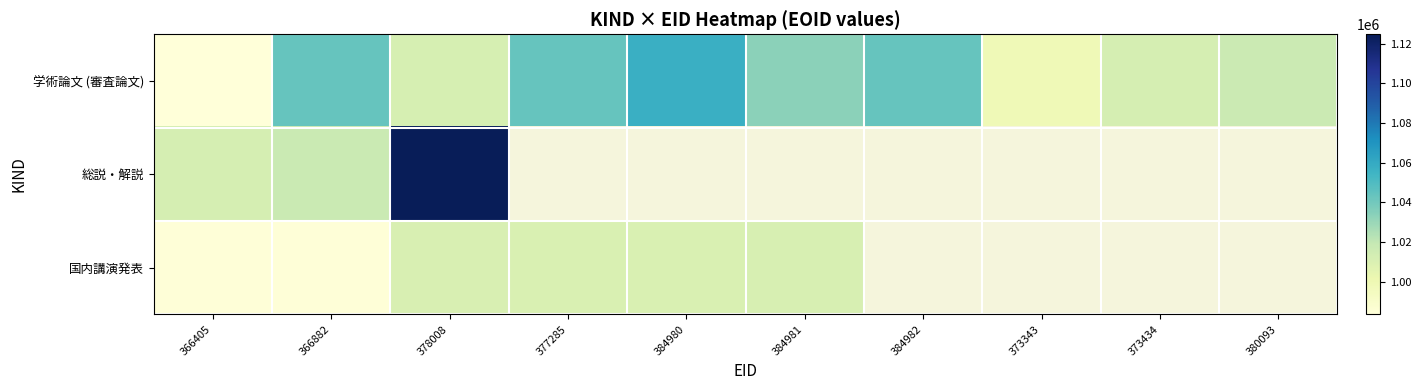

How many categories are shown in the chart?

10